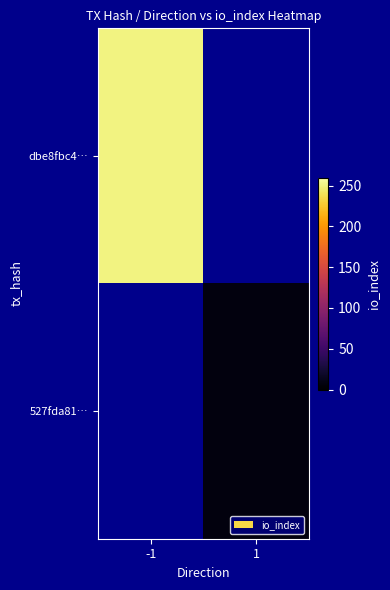

Which series has the largest range (max minus min)?

dbe8fbc4…